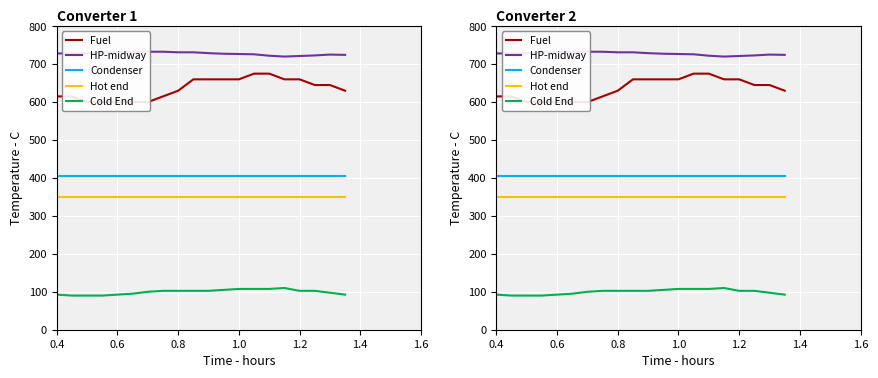

What is the greatest value displayed?

732.8